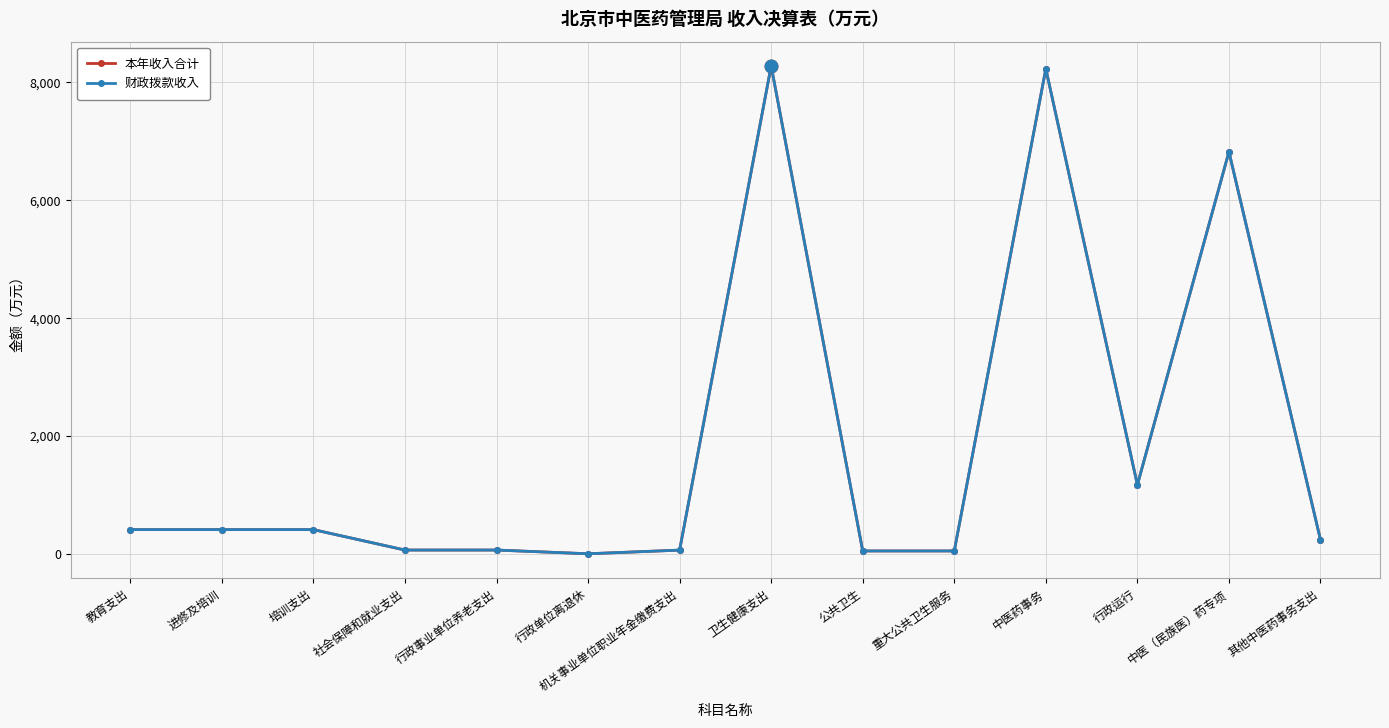

Count the number of categories in the chart.

14